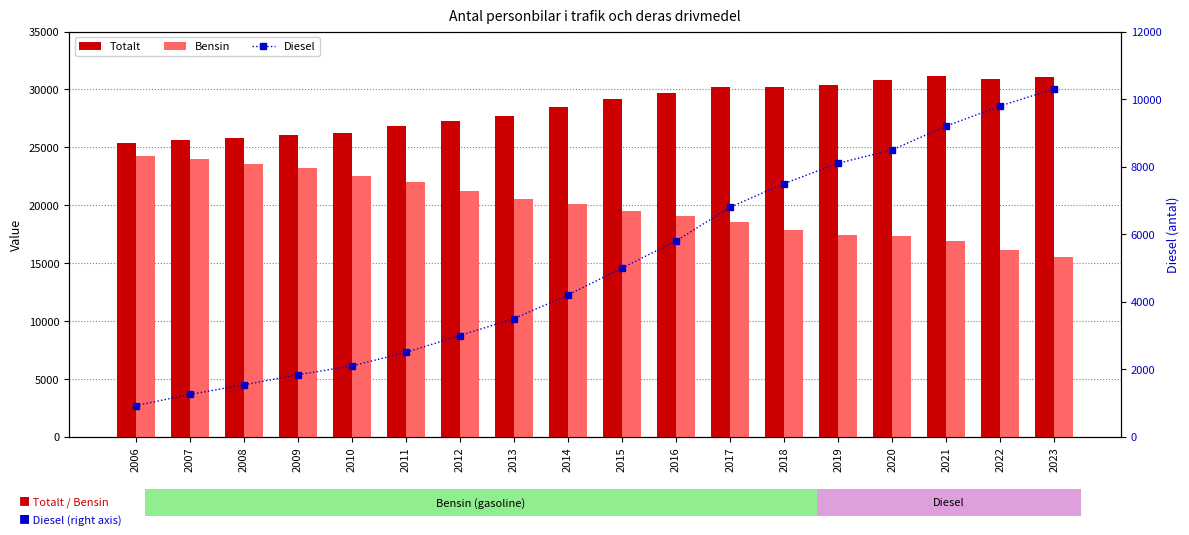

Count the number of categories in the chart.

18